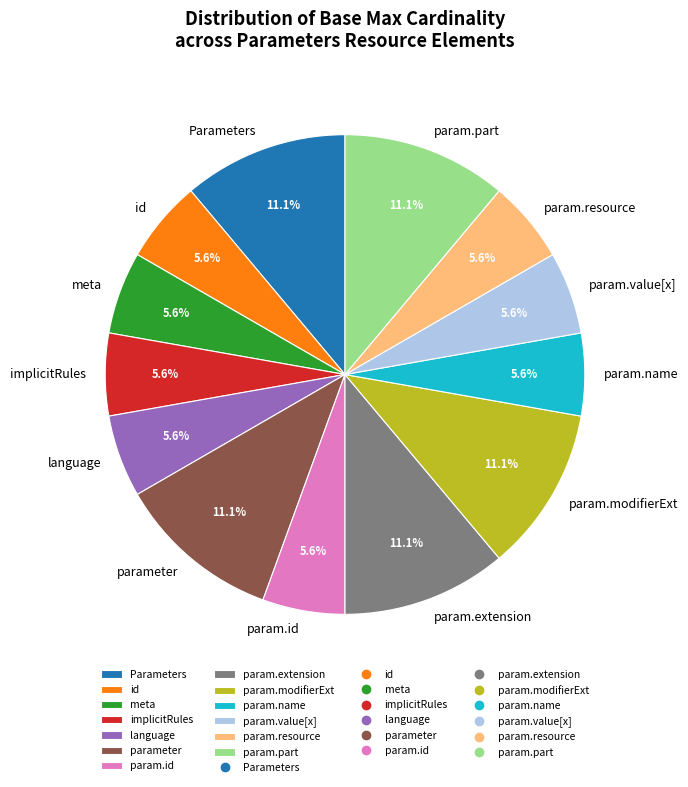

Is there a majority slice in this chart?

No